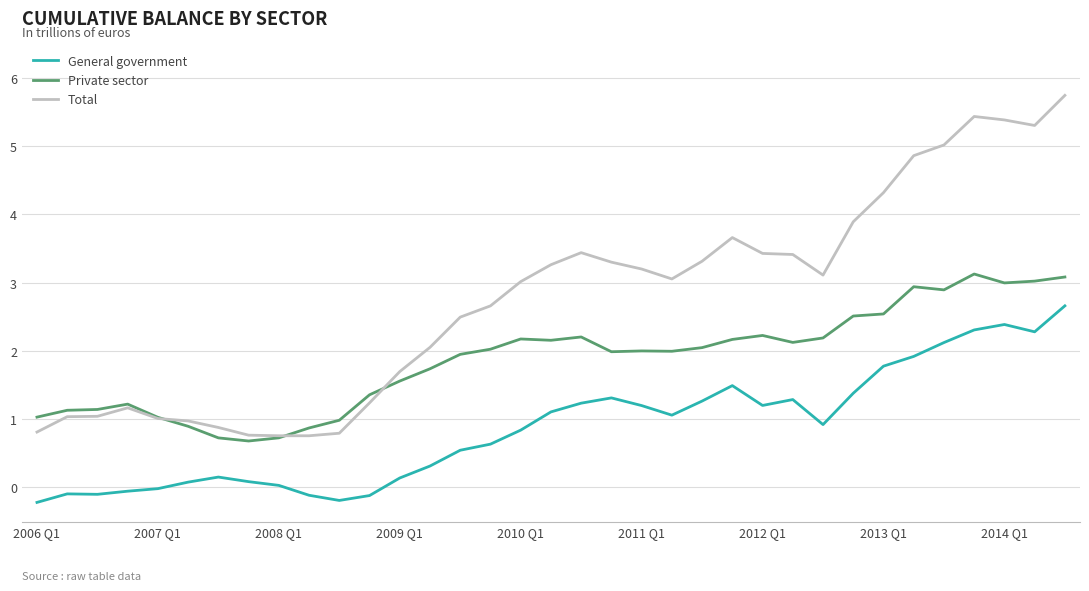

What is the difference between the maximum and minimum values in the Total series?

5.0